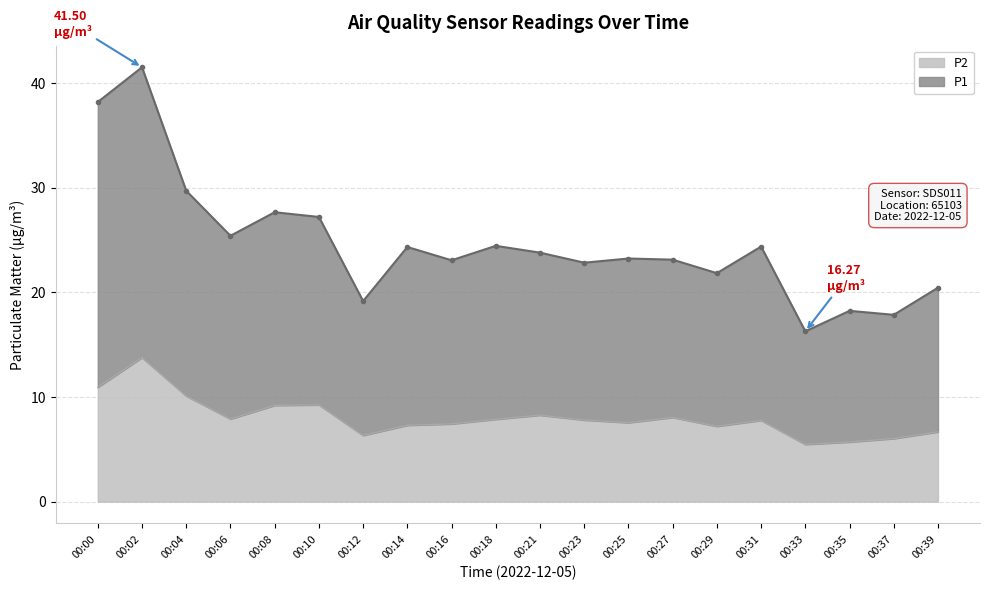

The value of P1 at 00:35 is 25.9. True or false?

False